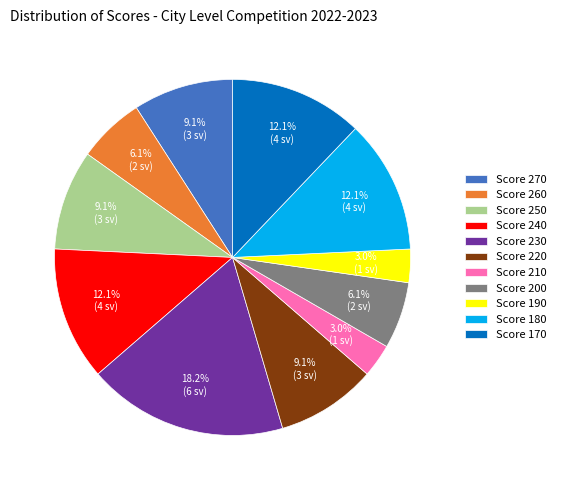

What portion of the pie excludes Score 220?

90.9%